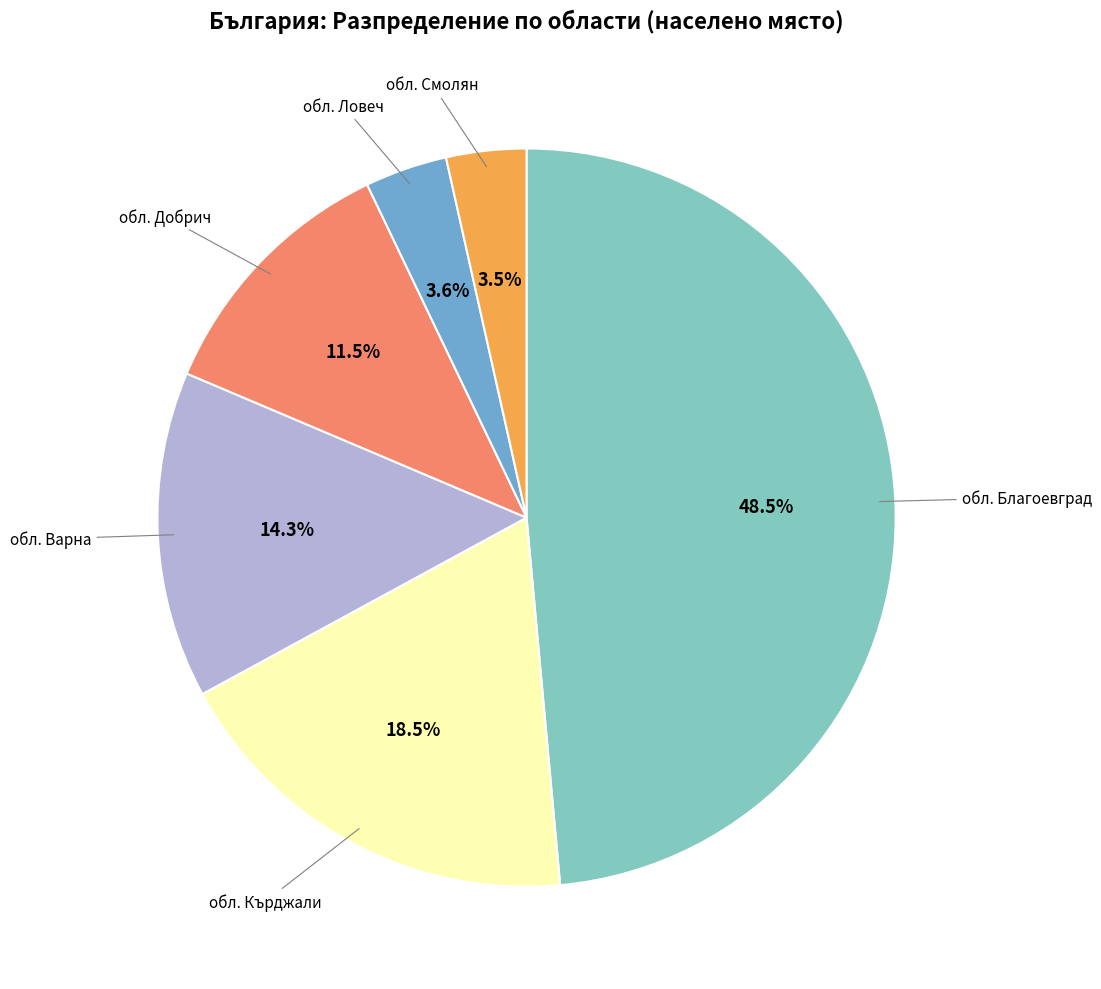

Does any single category account for the majority?

No